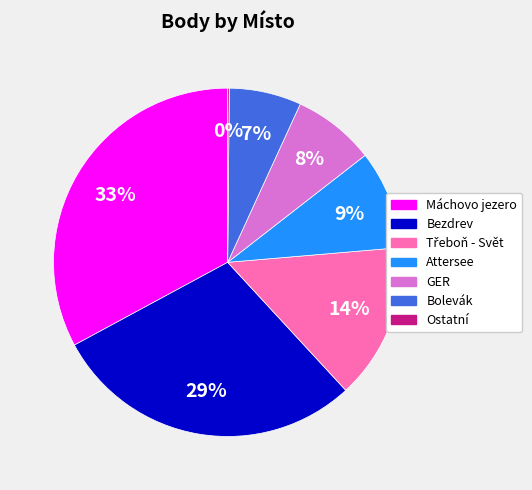

Is GER the majority of the pie?

No